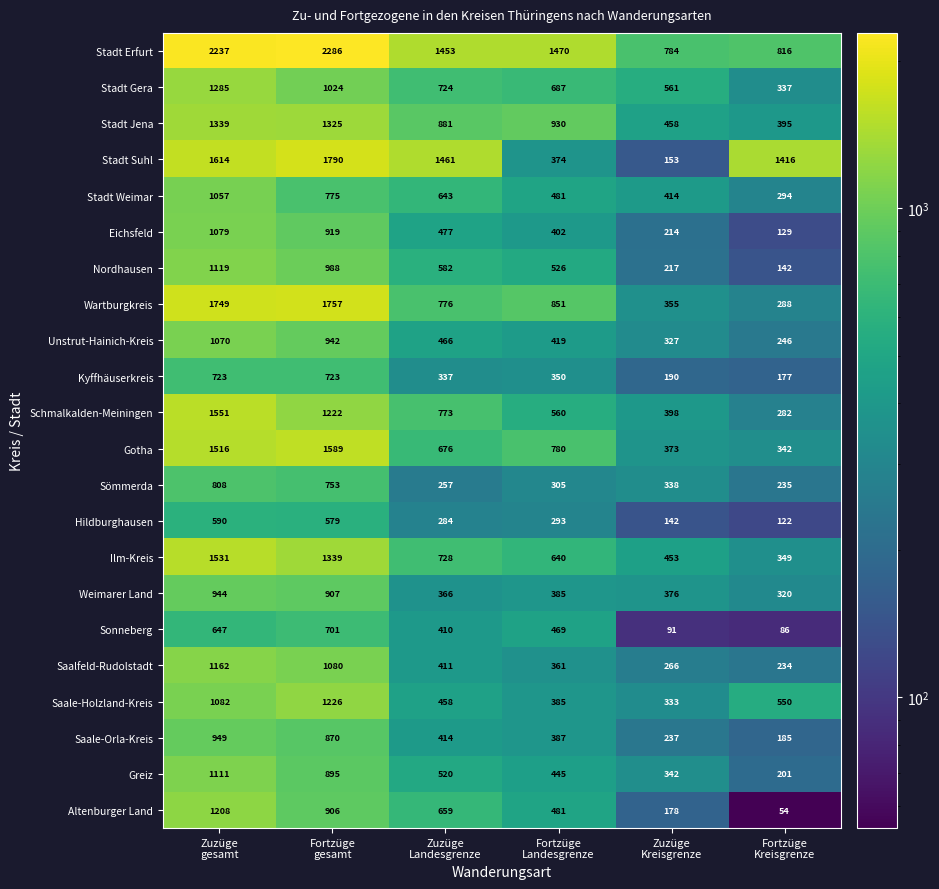

Which series has the widest spread of values?

Stadt Suhl